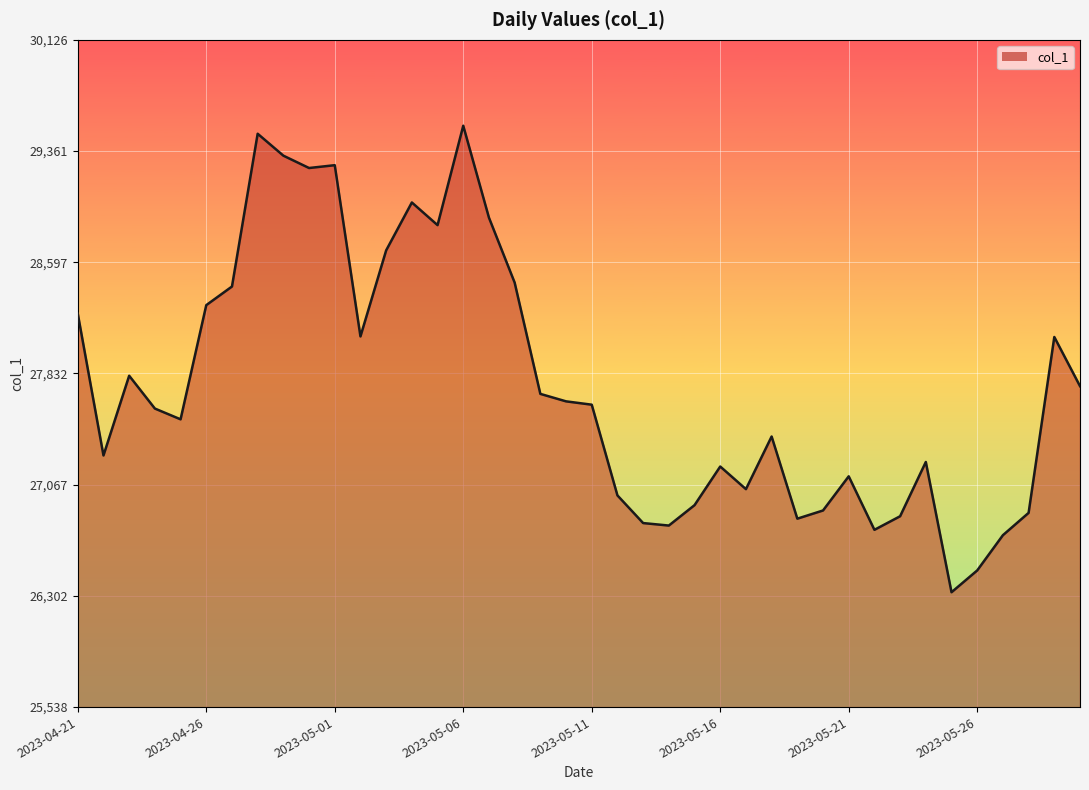

What is the difference between the maximum and minimum values?

3208.0